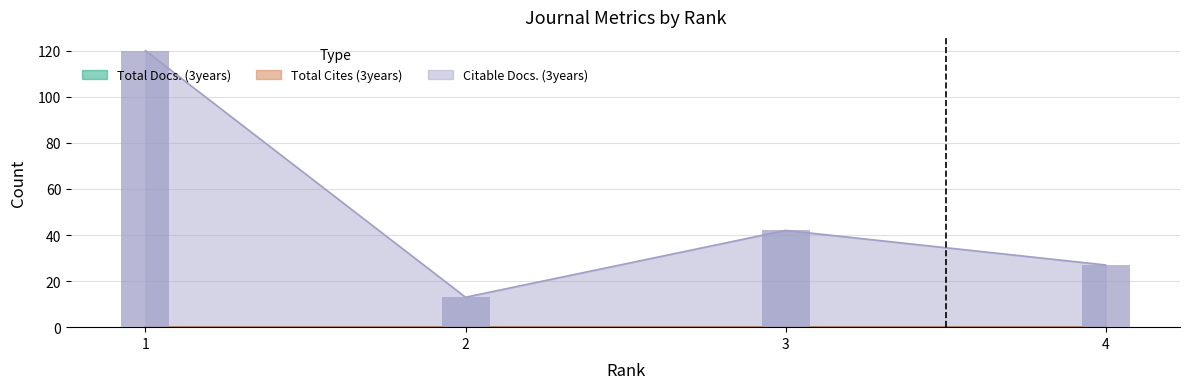

At how many categories does at least one series exceed 114?

1